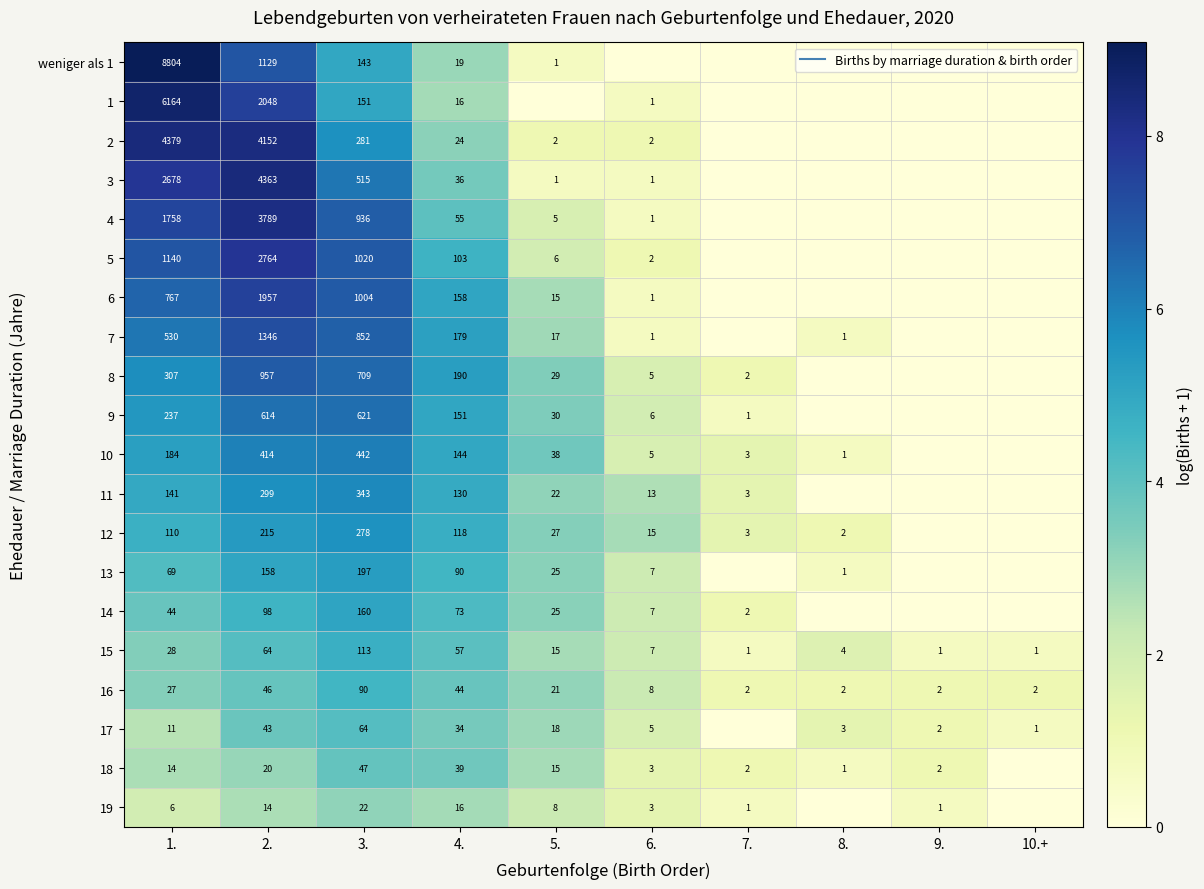

How many values in 6 are above zero?

6